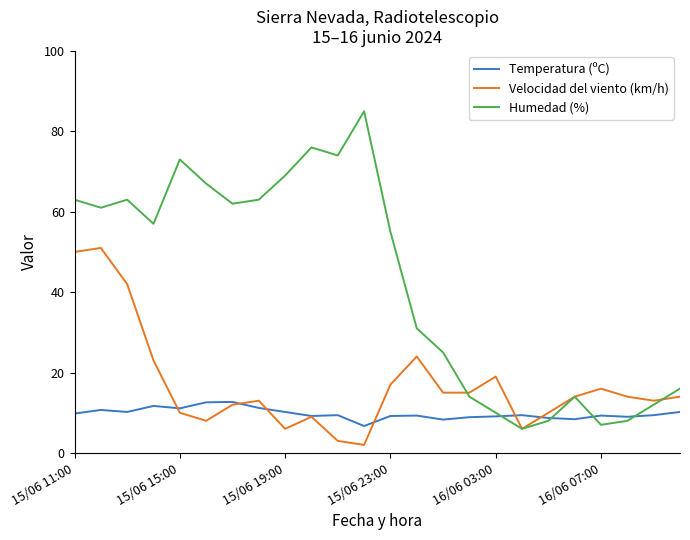

Which series has the largest total across all categories?

Humedad (%)